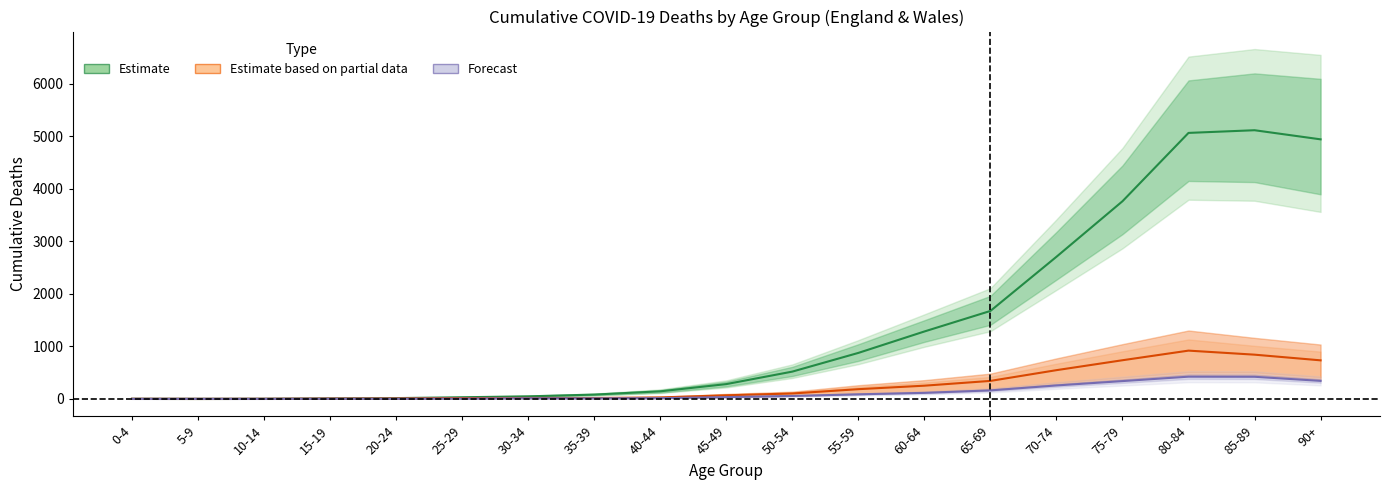

What is the difference between the highest and lowest values at 25-29?

26.0